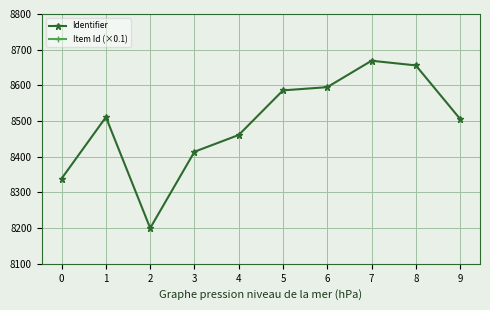

True or false: Identifier and Item Id (×0.1) intersect in this chart.

False